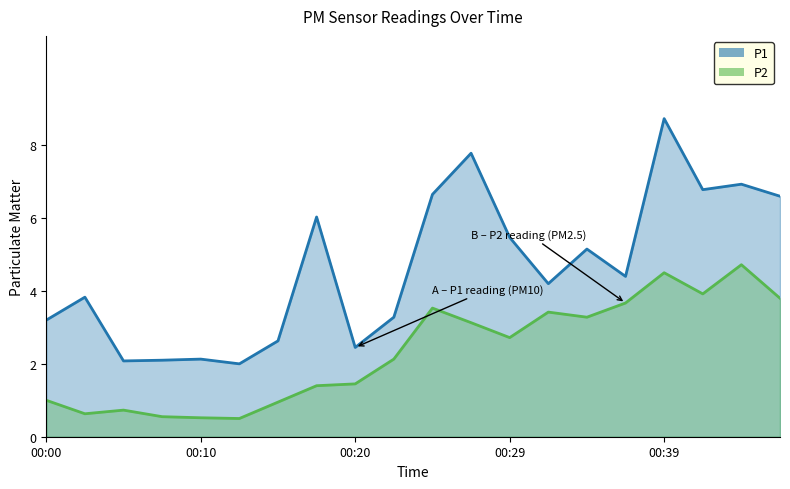

Which label corresponds to the smallest value in the chart?

00:12